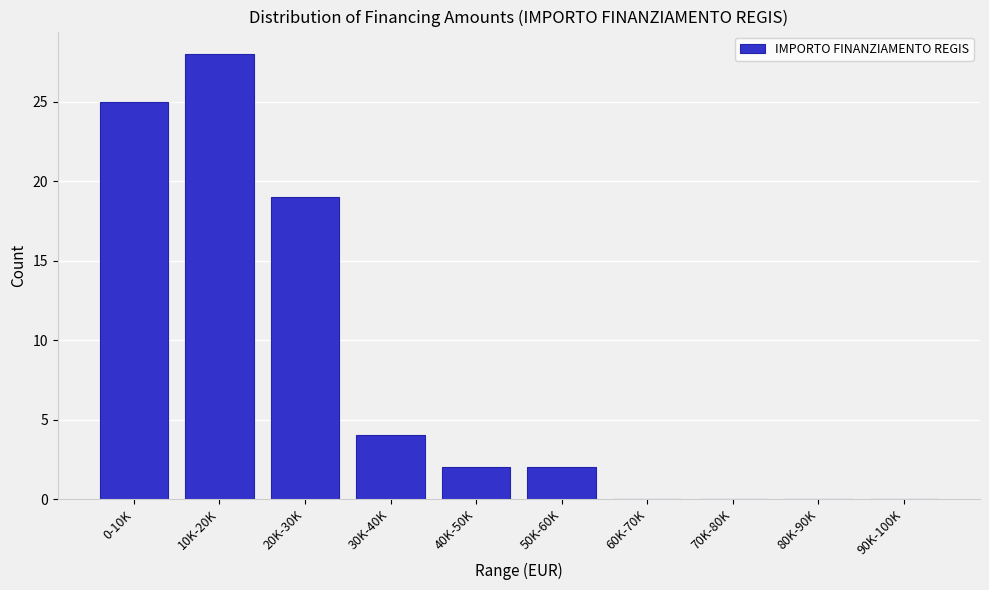

Reading right to left, list all the values displayed in this chart.

90K-100K=0	80K-90K=0	70K-80K=0	60K-70K=0	50K-60K=2	40K-50K=2	30K-40K=4	20K-30K=19	10K-20K=28	0-10K=25